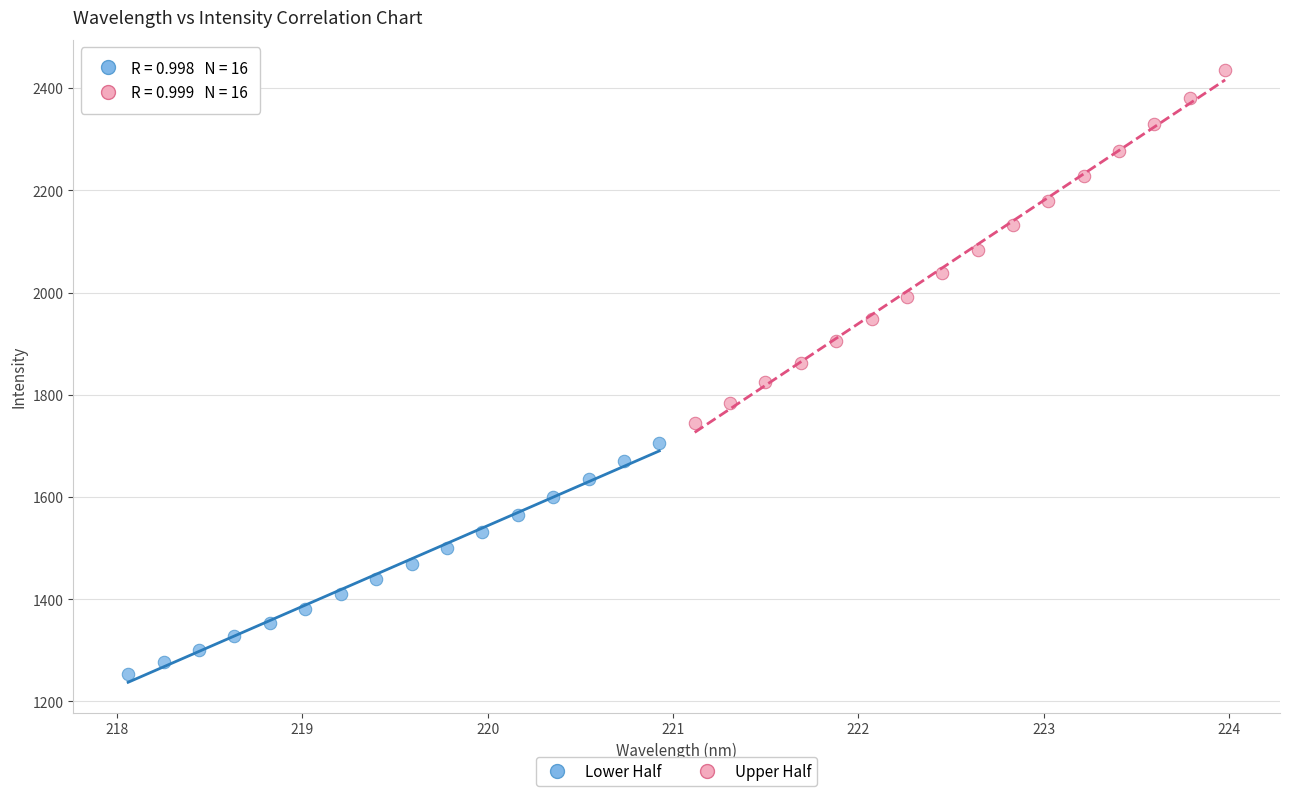

Which series has the widest spread of Y values?

Upper Half